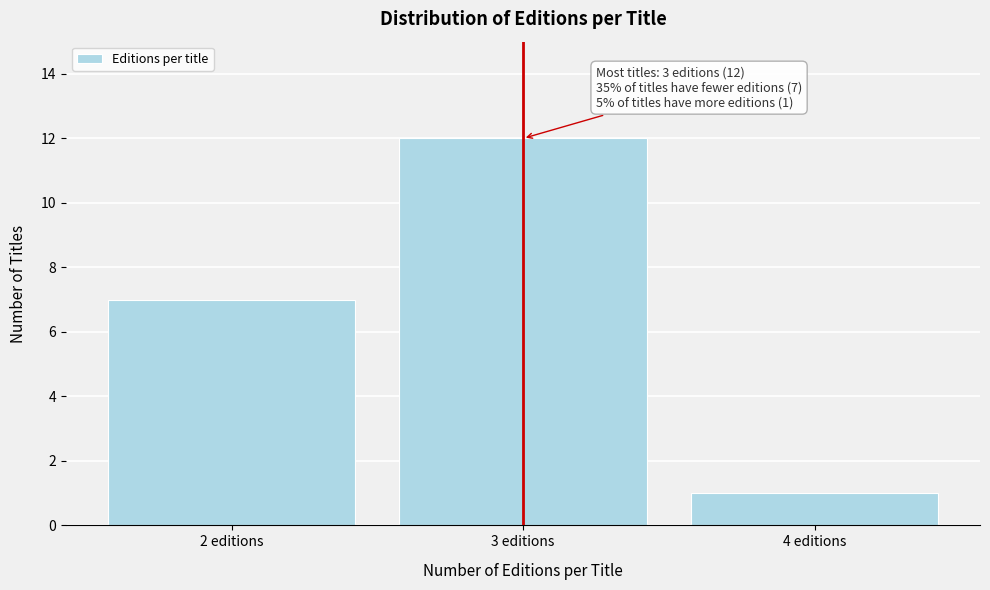

Reading right to left, extract all data points from this chart.

1	12	7